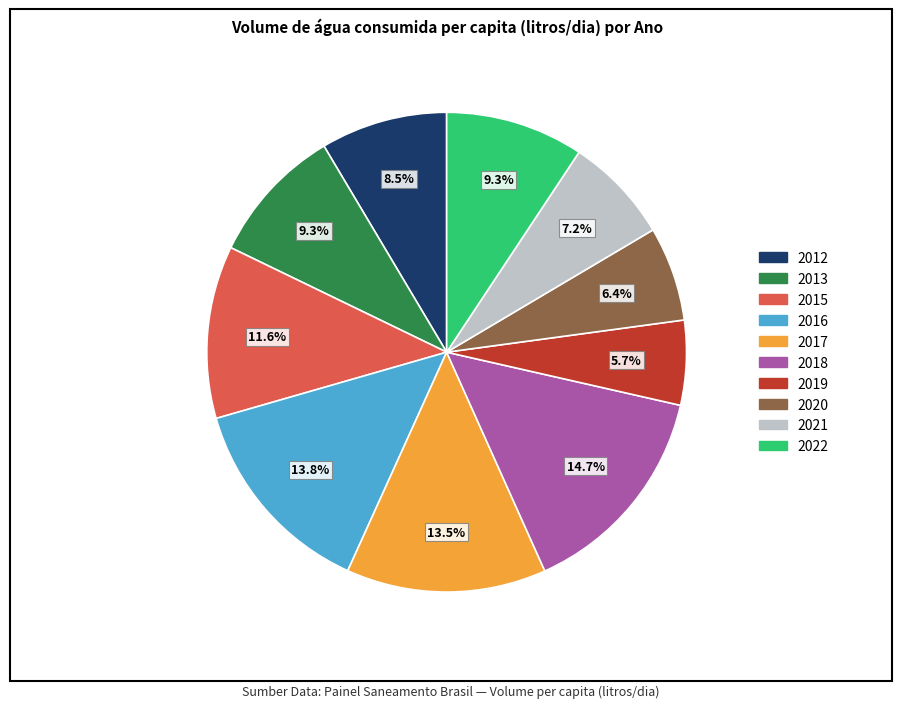

To the nearest percent, what is the combined percentage of 2019 and 2020?

12%